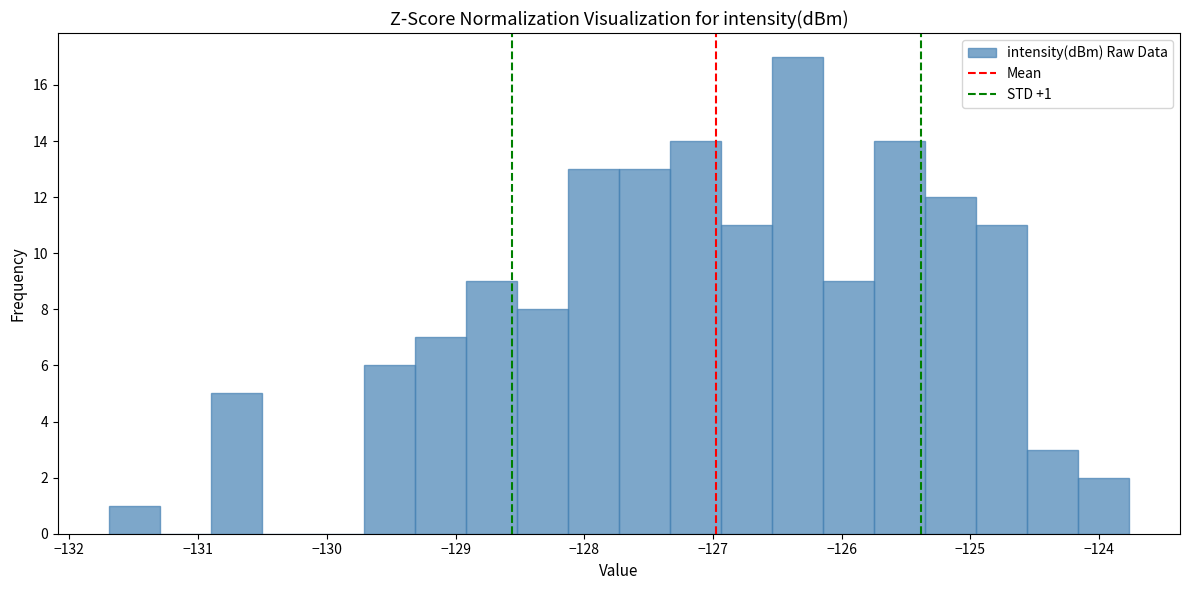

Around what value on the x-axis is the tallest bar? Give the approximate position of its centre, as read against the axis.

-126.3